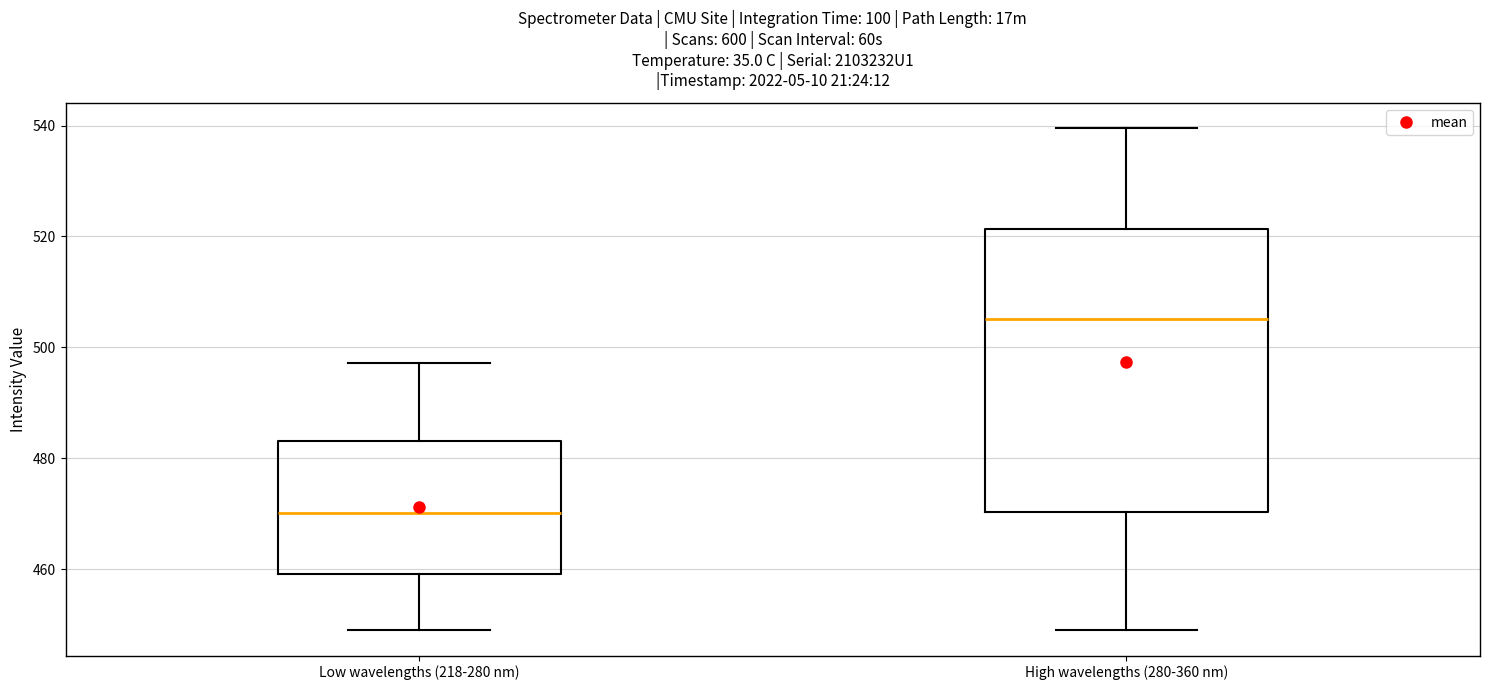

Where does the lower whisker of the box for High wavelengths (280-360 nm) end on the y-axis? The values are not printed on the chart, so give them approximately, as read against the axis.

448